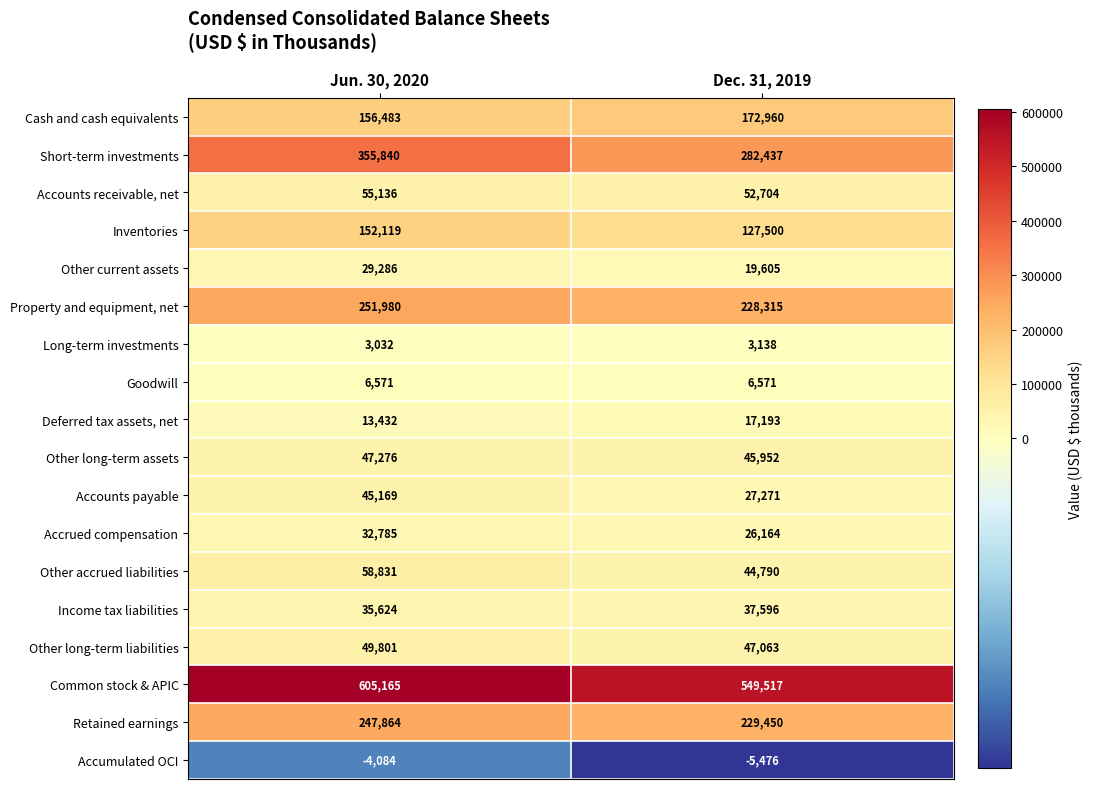

At how many categories does at least one series exceed 512687?

2